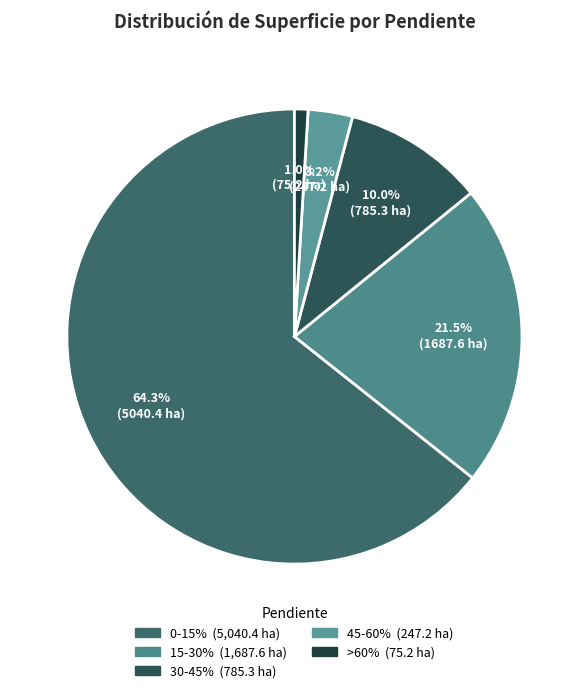

How many slices are in this pie chart?

5